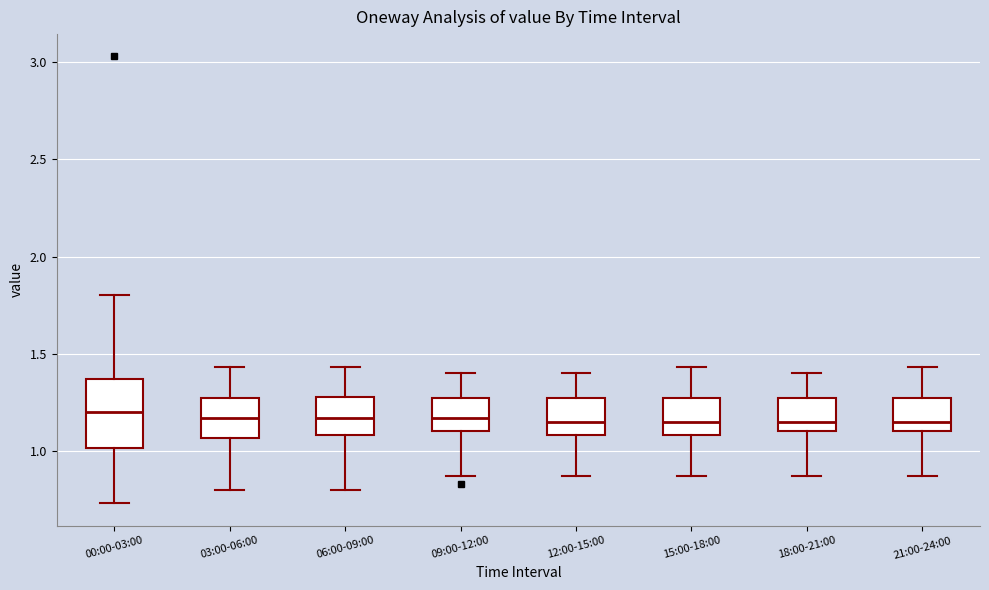

Reading left to right, read every box against the y-axis: the position of its median line, the range the box covers, and the ends of its whiskers. The values are not printed on the chart, so give them approximately, as read against the axis.

00:00-03:00: median 1.20, box 1.00 to 1.35, whiskers 0.75 to 1.80
03:00-06:00: median 1.15, box 1.05 to 1.25, whiskers 0.80 to 1.45
06:00-09:00: median 1.15, box 1.10 to 1.30, whiskers 0.80 to 1.45
09:00-12:00: median 1.15, box 1.10 to 1.25, whiskers 0.85 to 1.40
12:00-15:00: median 1.15, box 1.10 to 1.25, whiskers 0.85 to 1.40
15:00-18:00: median 1.15, box 1.10 to 1.25, whiskers 0.85 to 1.45
18:00-21:00: median 1.15, box 1.10 to 1.25, whiskers 0.85 to 1.40
21:00-24:00: median 1.15, box 1.10 to 1.25, whiskers 0.85 to 1.45